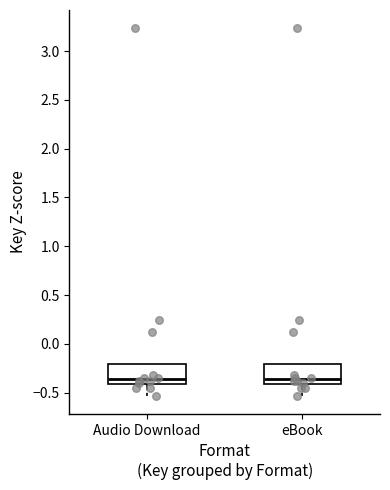

Reading left to right, transcribe this box plot: for each box, give where its median line is, the range the box spans, and where its two whiskers end, as read against the y-axis. The values are not printed on the chart, so give them approximately, as read against the axis.

Audio Download: median -0.35, box -0.40 to -0.20, whiskers -0.55 to -0.20
eBook: median -0.35, box -0.40 to -0.20, whiskers -0.55 to -0.20